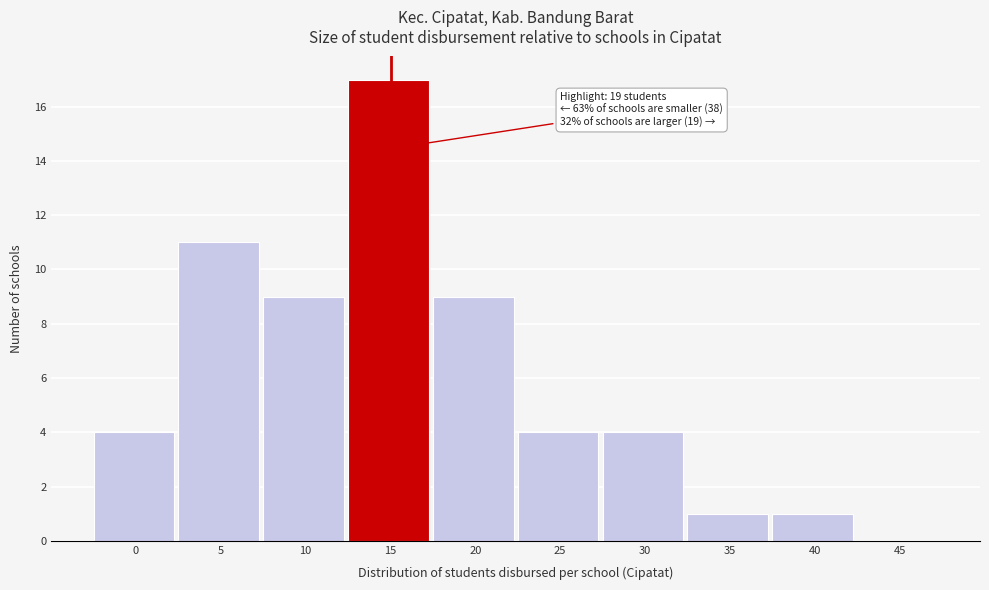

Reading left to right, list all the values displayed in this chart.

0=4	5=11	10=9	15=17	20=9	25=4	30=4	35=1	40=1	45=0